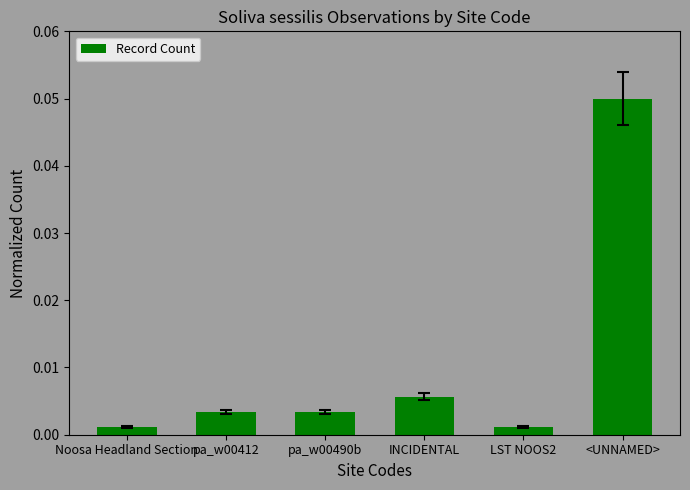

At which category does the chart reach its peak across all series?

<UNNAMED>